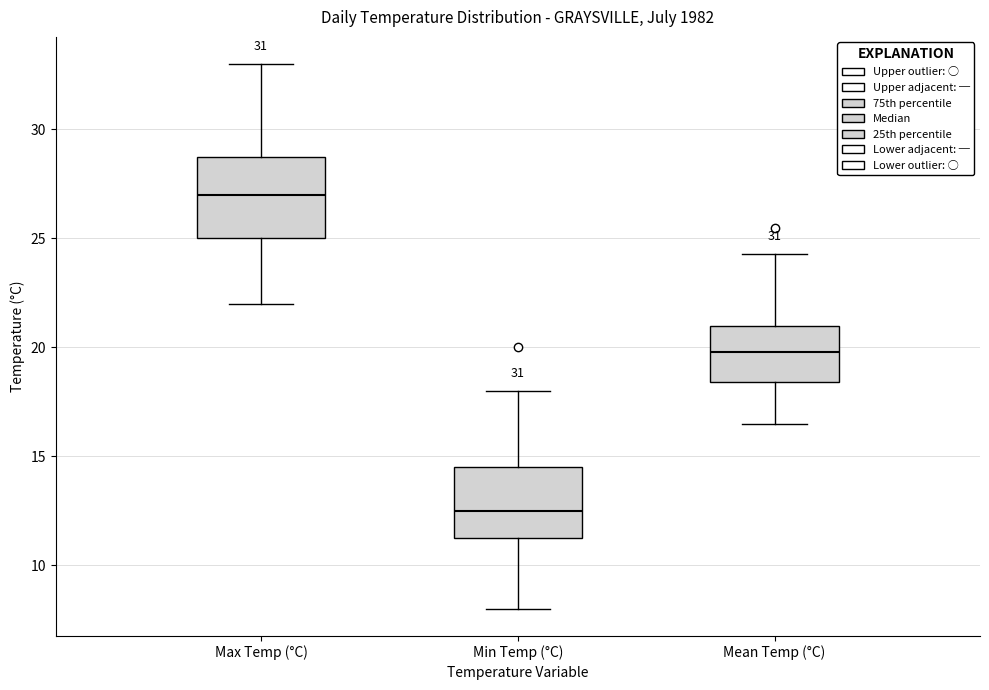

Reading left to right, read every box against the y-axis: the position of its median line, the range the box covers, and the ends of its whiskers. The values are not printed on the chart, so give them approximately, as read against the axis.

Max Temp (°C): median 27.0, box 25.0 to 29.0, whiskers 22.0 to 33.0
Min Temp (°C): median 12.5, box 11.5 to 14.5, whiskers 8.0 to 18.0
Mean Temp (°C): median 20.0, box 18.5 to 21.0, whiskers 16.5 to 24.5